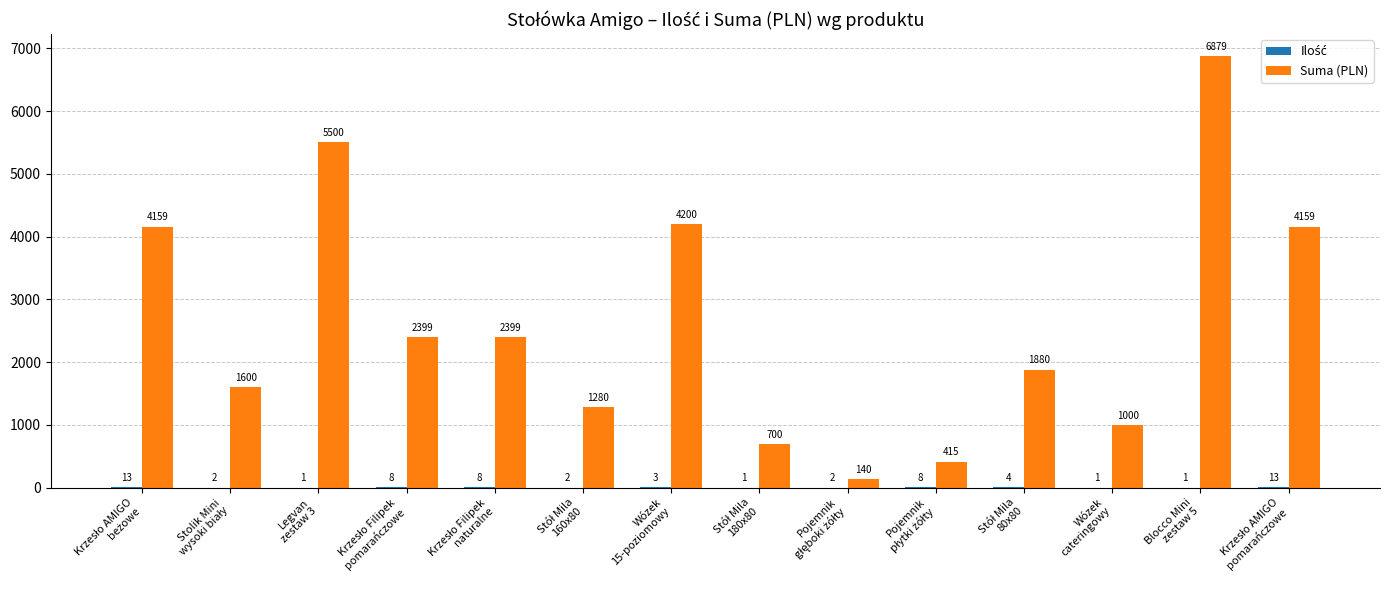

Which series has the largest total across all categories?

Suma (PLN)